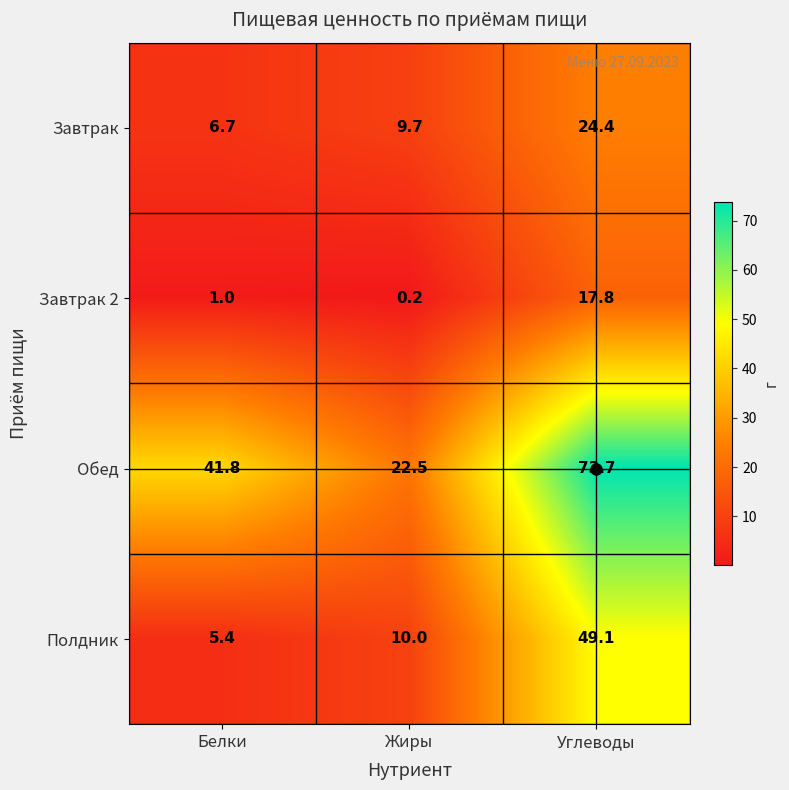

List the series in order of their peak value, lowest first.

Завтрак 2, Завтрак, Полдник, Обед